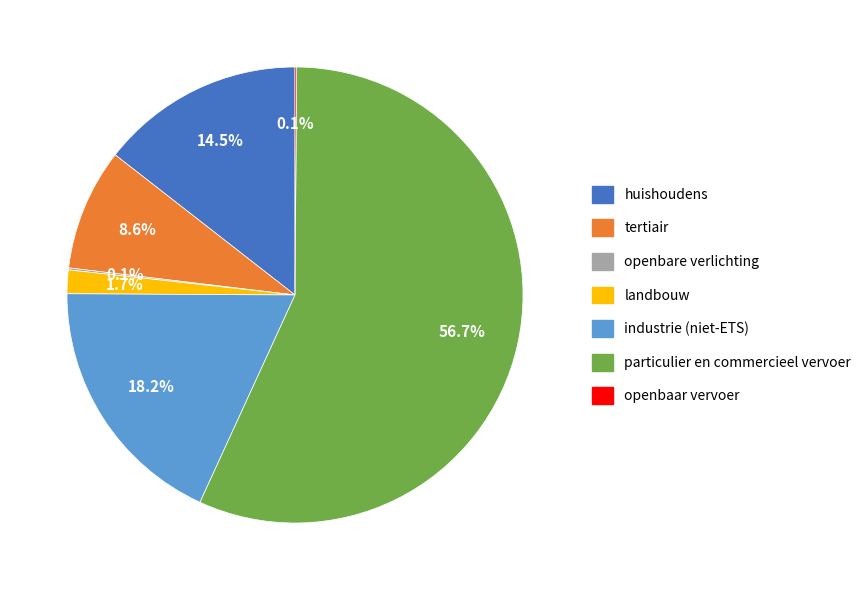

What is the majority slice?

particulier en commercieel vervoer